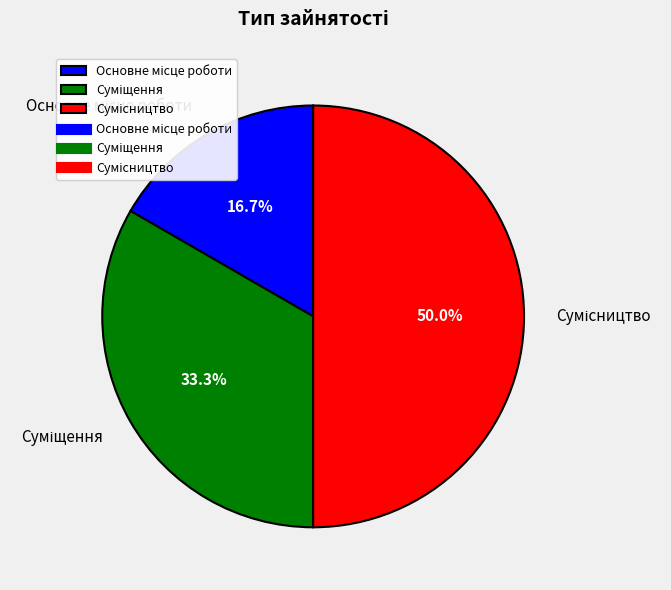

Count the number of slices in the pie.

3